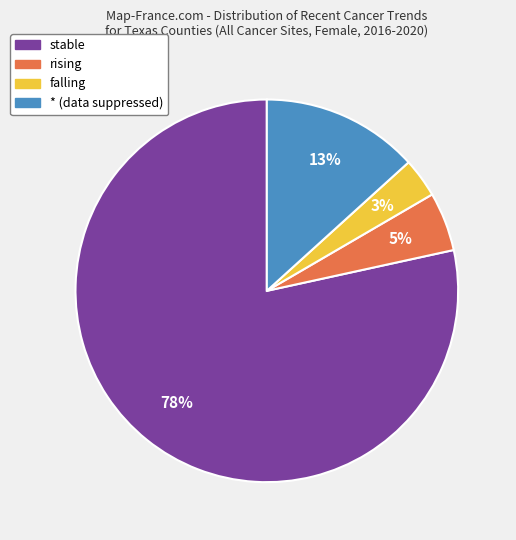

Combined, do * and rising account for over 50%?

No